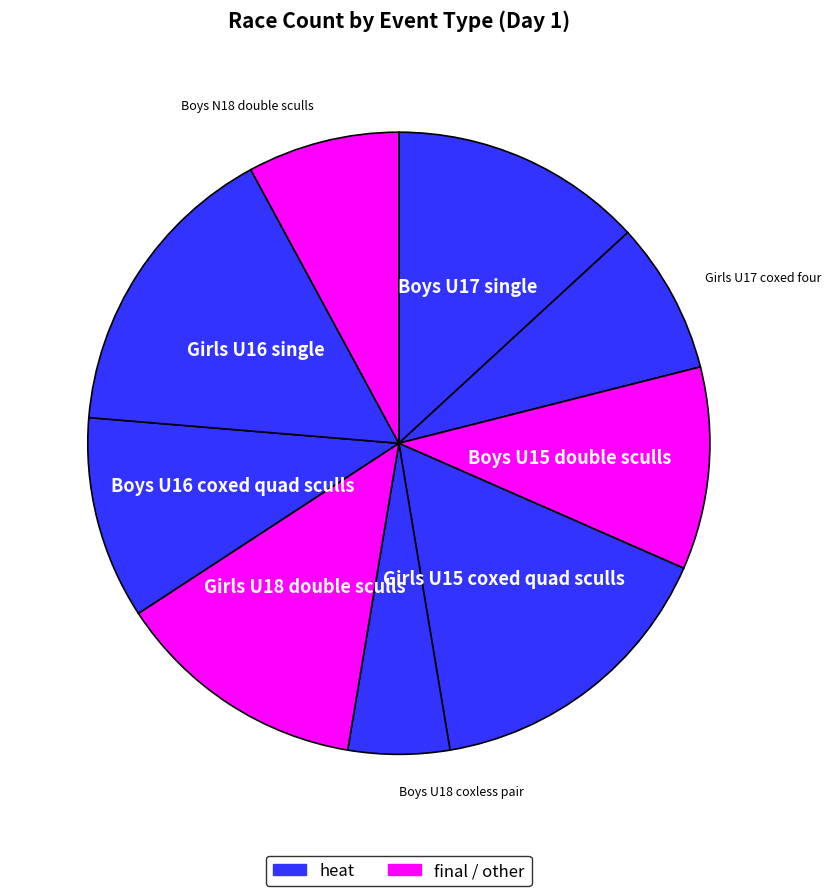

How many segments does this pie chart have?

9